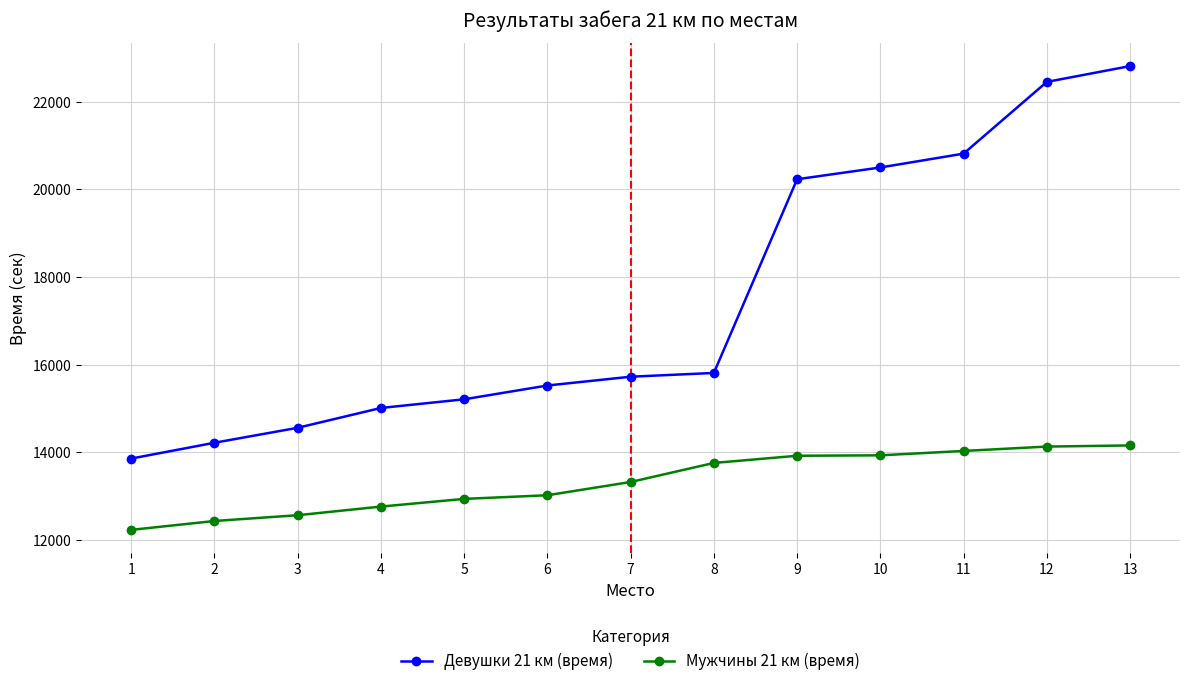

What is the minimum value shown in the chart?

12223